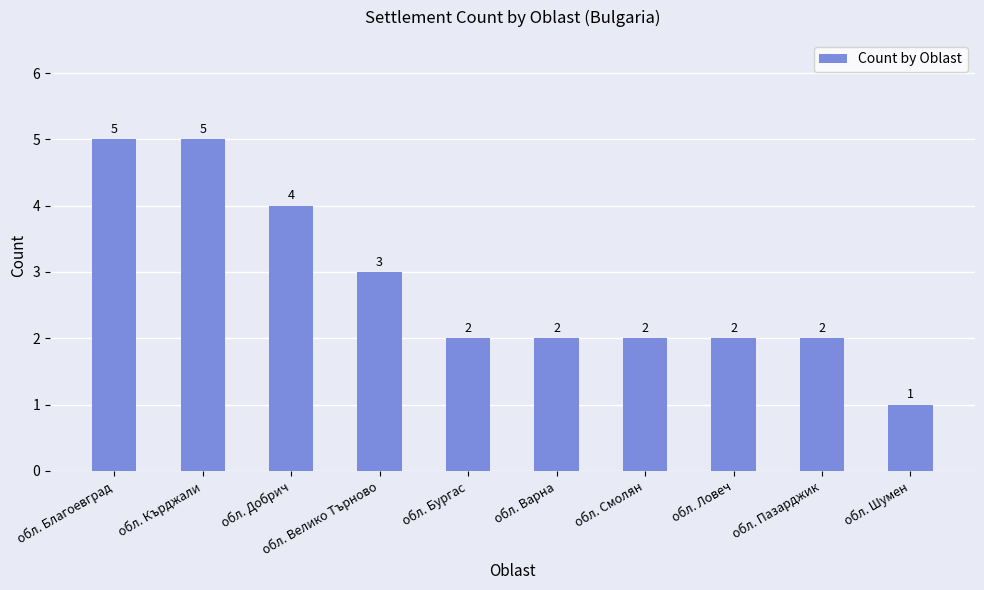

Between обл. Ловеч and обл. Добрич, which is larger?

обл. Добрич